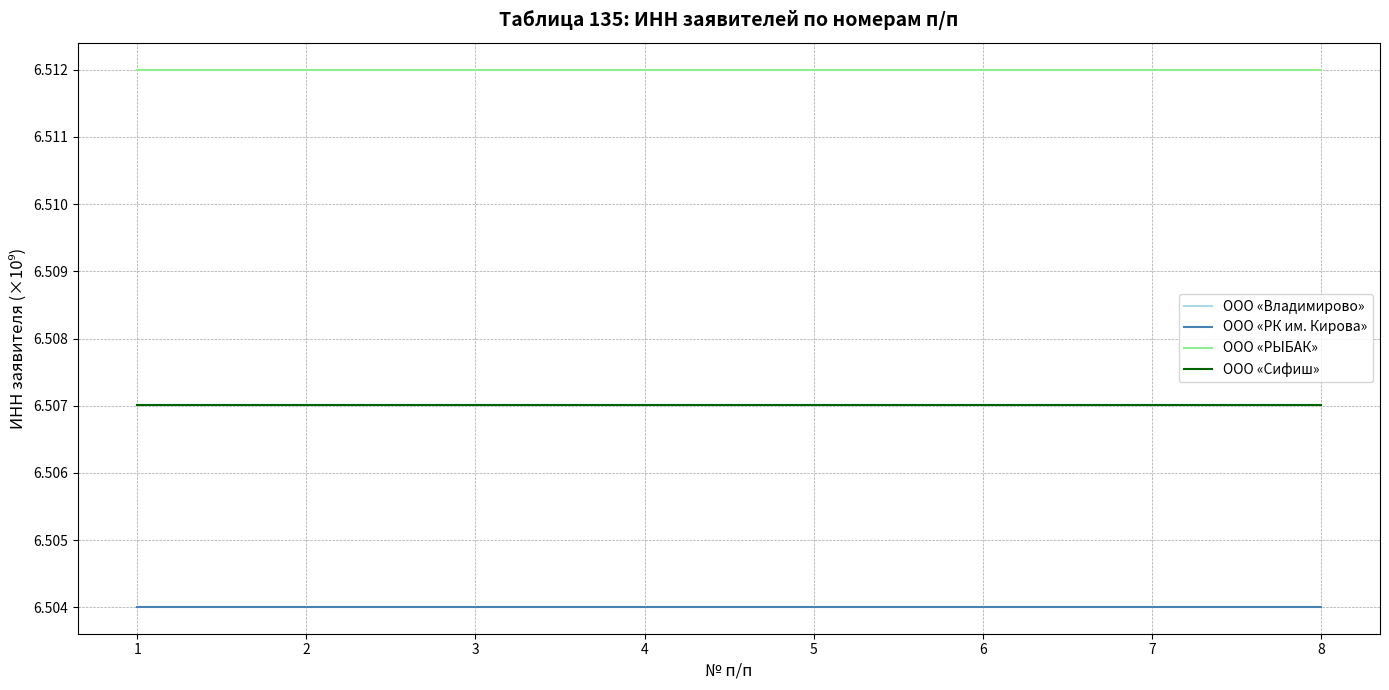

The ООО «РЫБАК» series shows 2.4 at 6. True or false?

False